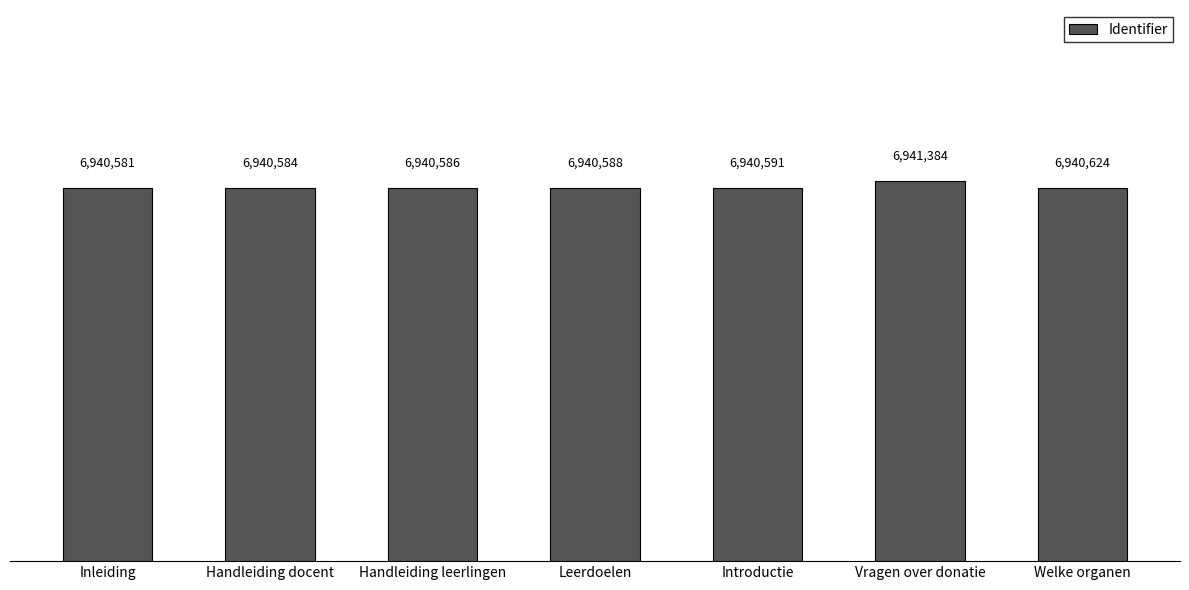

What is the change in value from Handleiding docent to Vragen over donatie?

+800